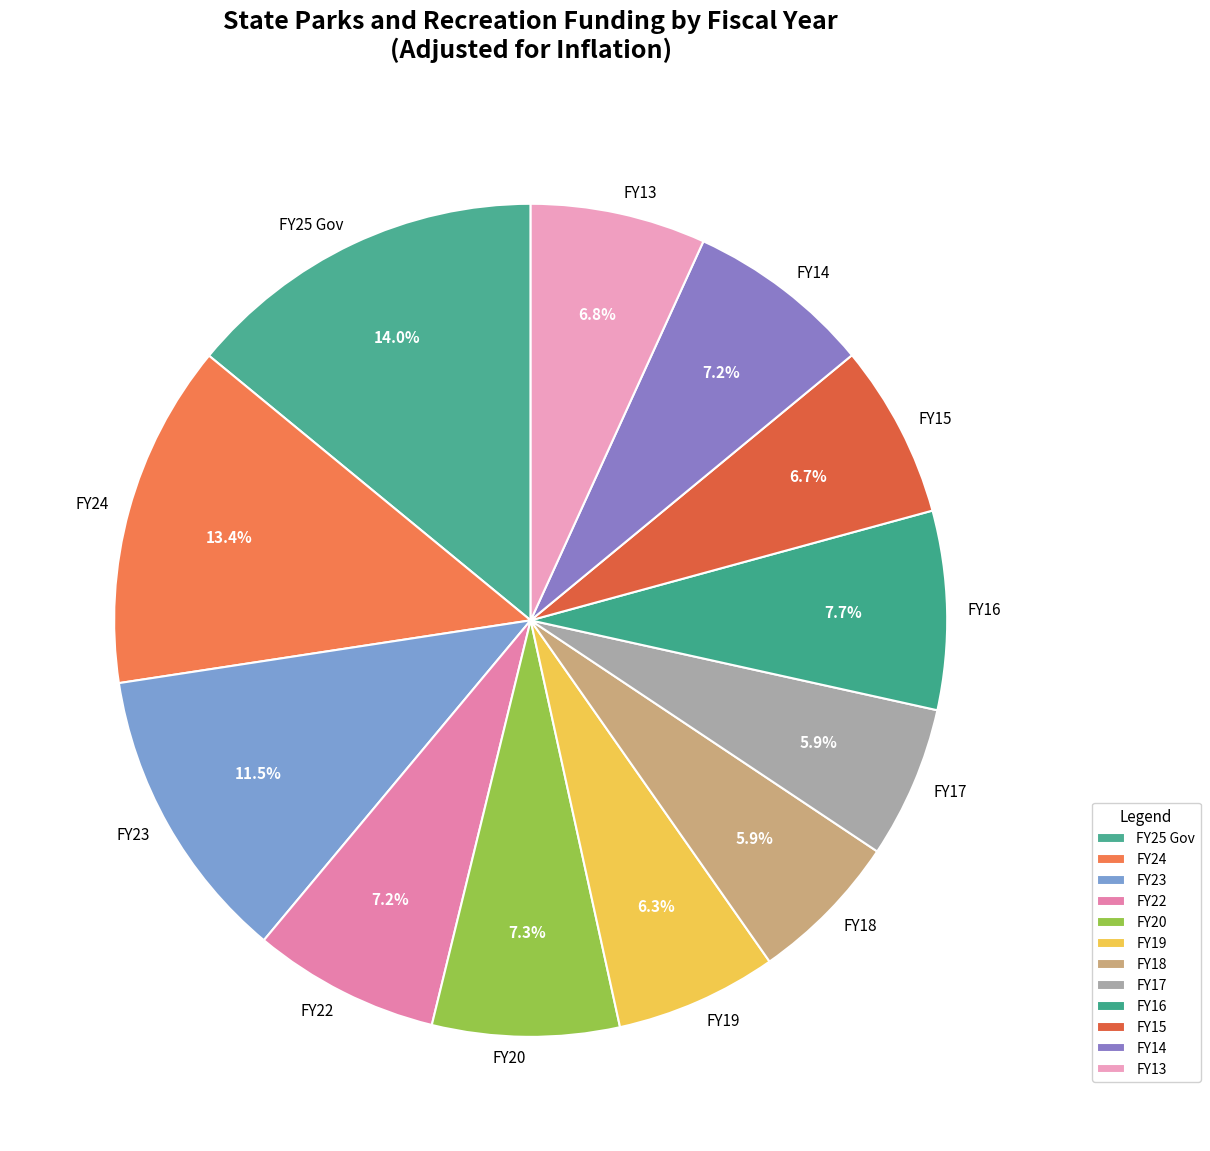

How many segments does this pie chart have?

12